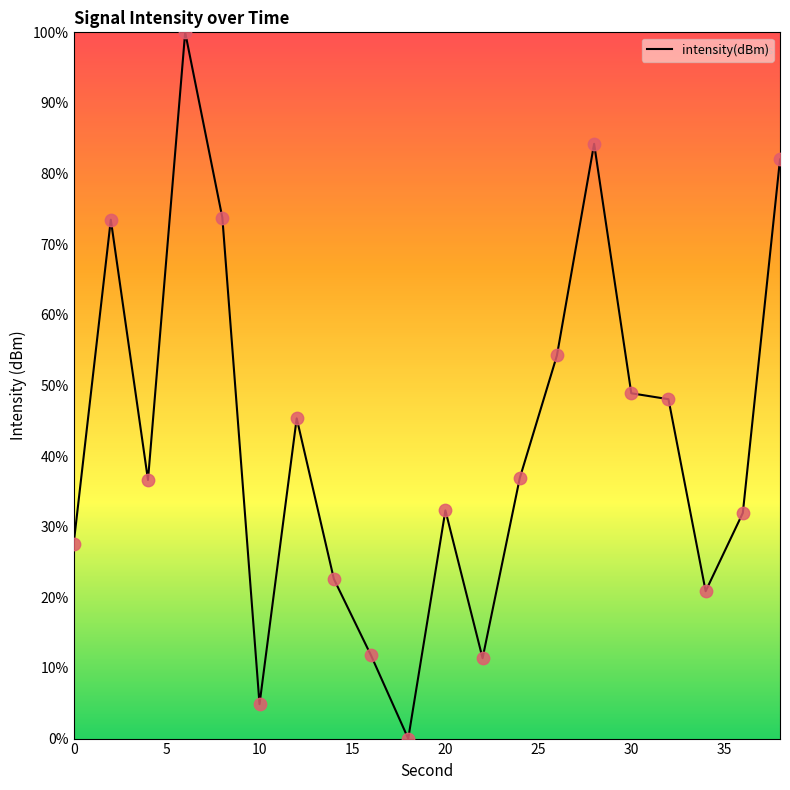

What is the greatest value displayed?

100.0